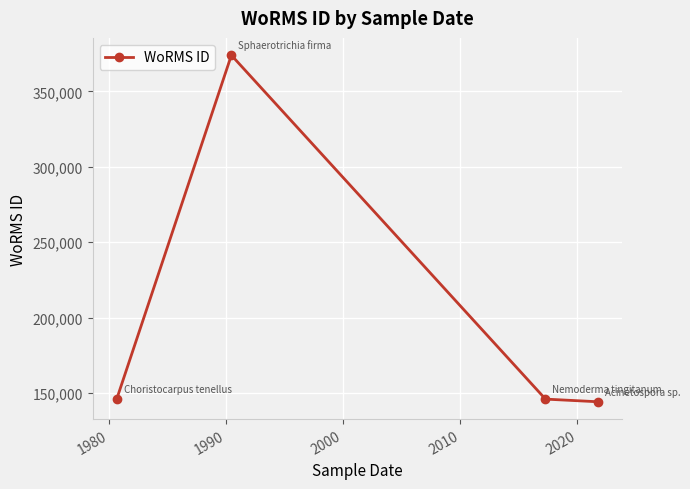

How many points are higher than both their immediate neighbors (excluding endpoints)?

1